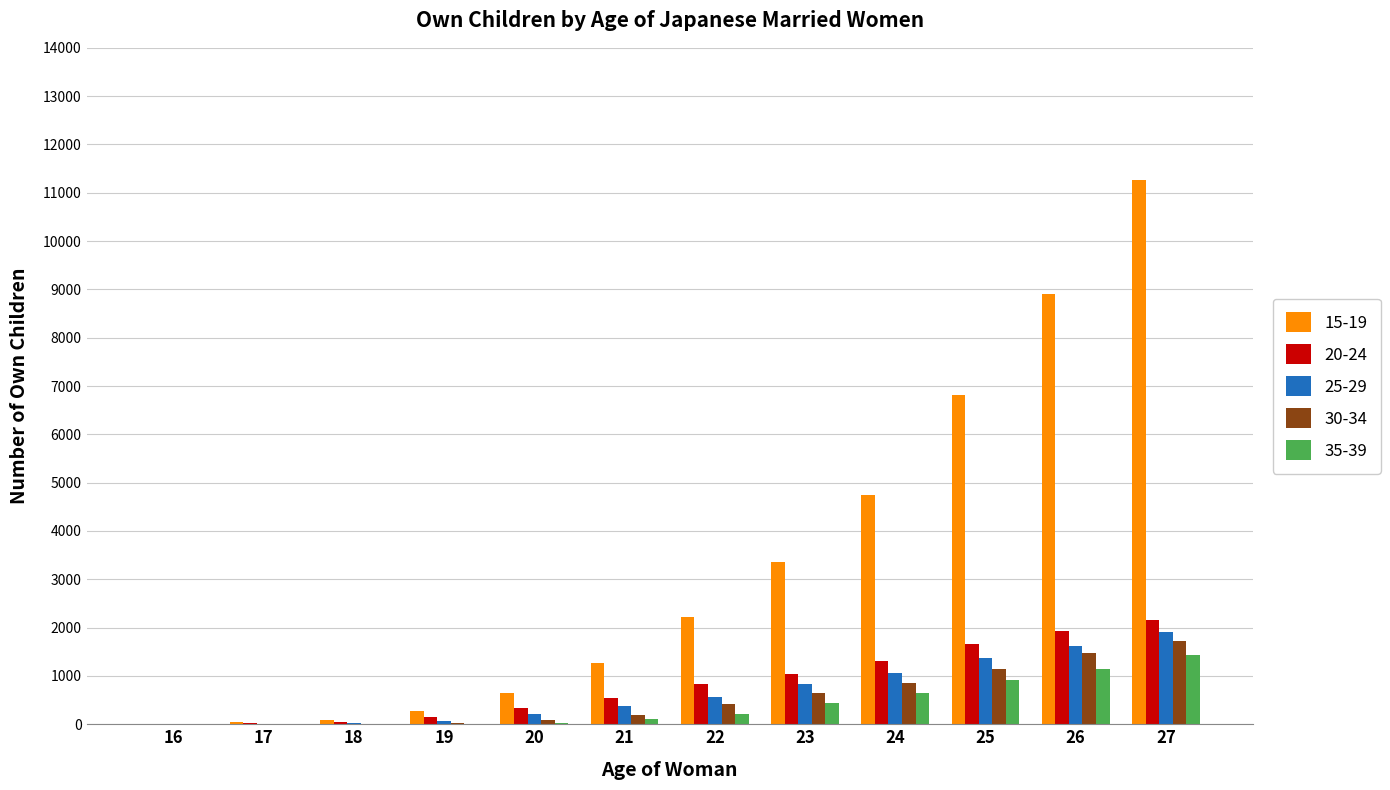

At which category is the sum across all series the highest?

27